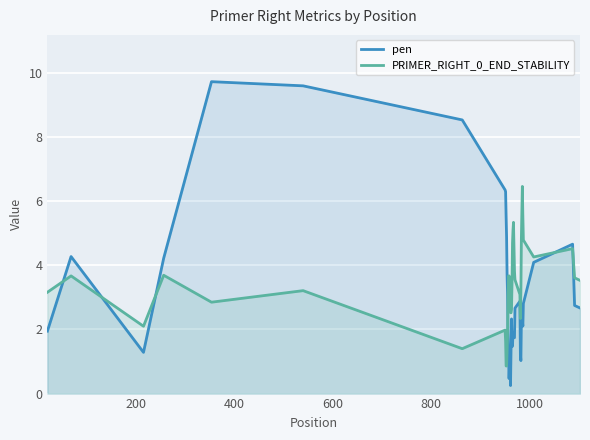

List the series in order of their peak value, lowest first.

PRIMER_RIGHT_0_END_STABILITY, pen